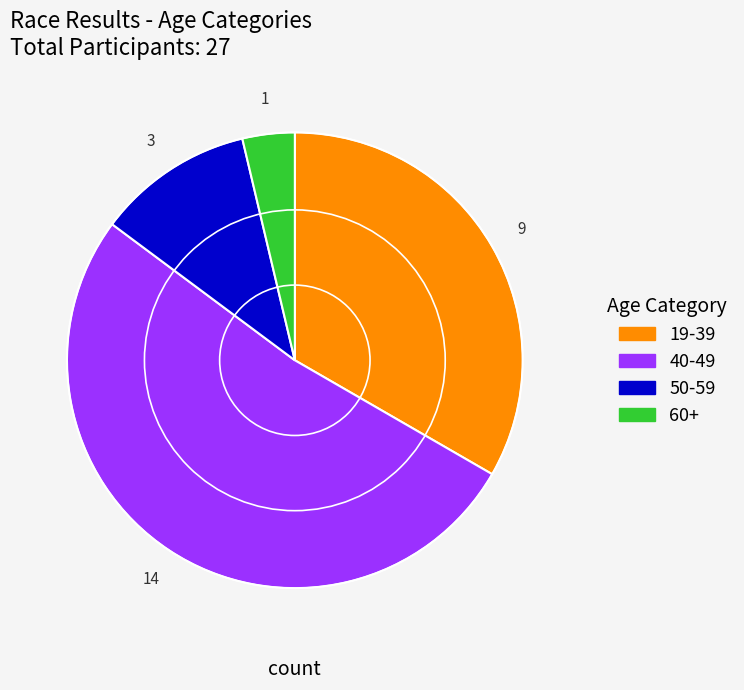

Does any single category account for the majority?

Yes